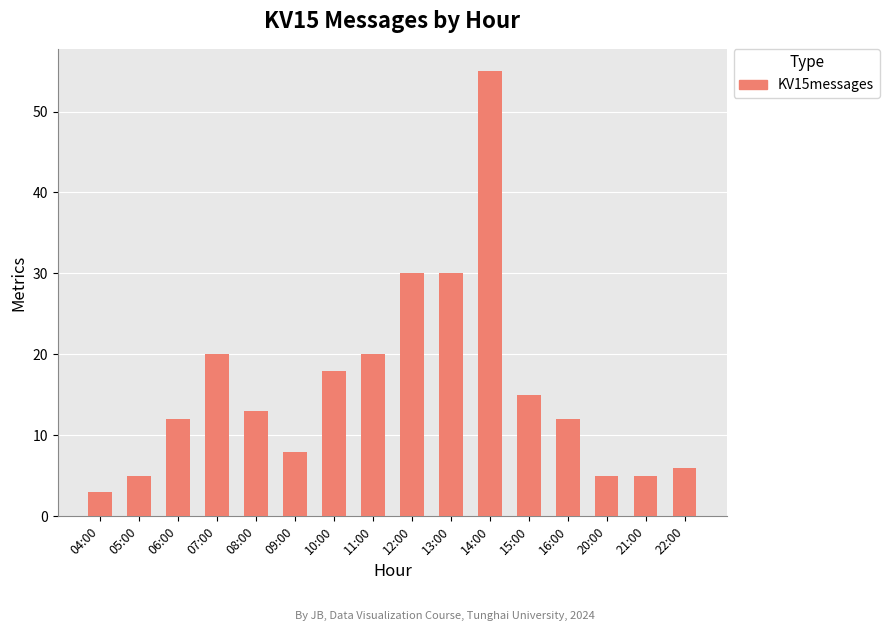

What is the value of the 9th bar from the left?

30